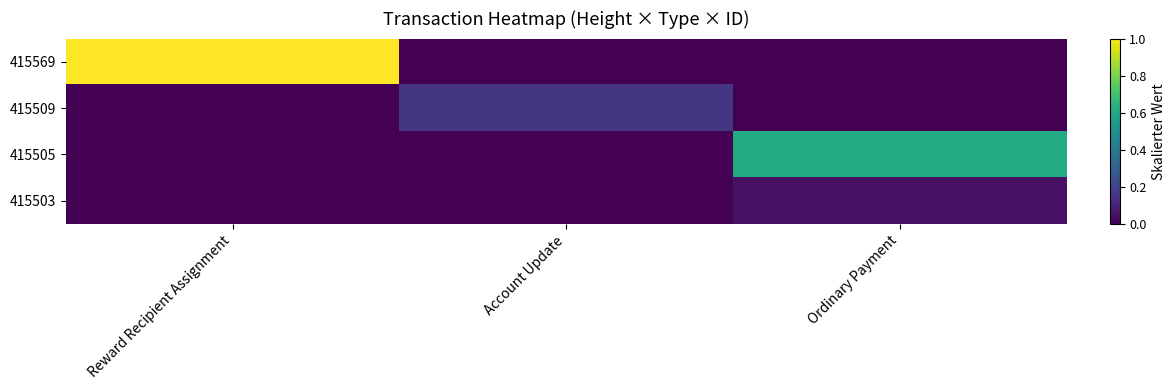

Count the number of categories in the chart.

3